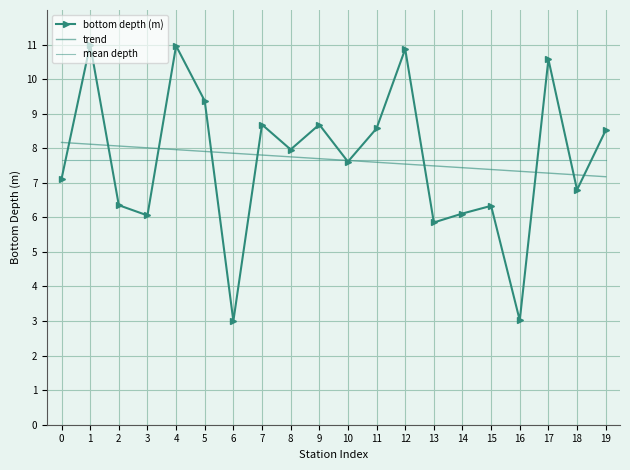

Where do bottom depth (m) and trend first cross each other?

0 and 1